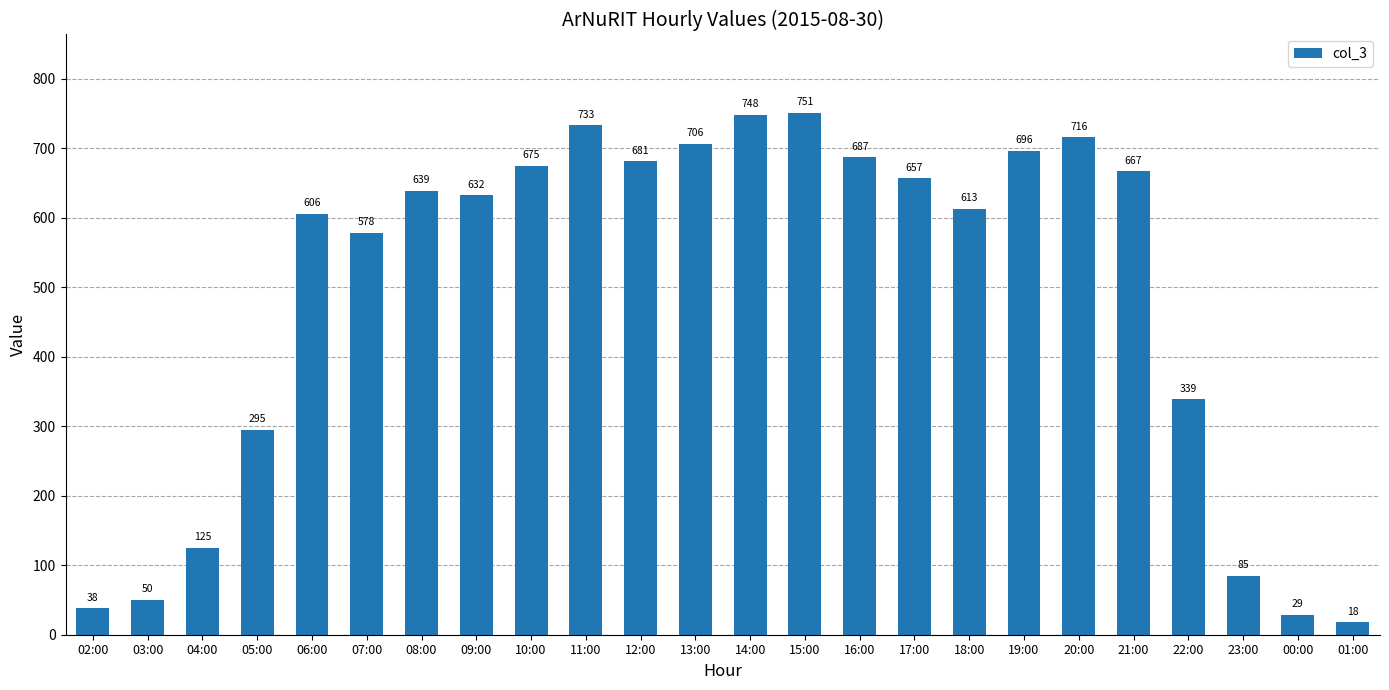

Rank the categories by value from lowest to highest.

01:00, 00:00, 02:00, 03:00, 23:00, 04:00, 05:00, 22:00, 07:00, 06:00, 18:00, 09:00, 08:00, 17:00, 21:00, 10:00, 12:00, 16:00, 19:00, 13:00, 20:00, 11:00, 14:00, 15:00